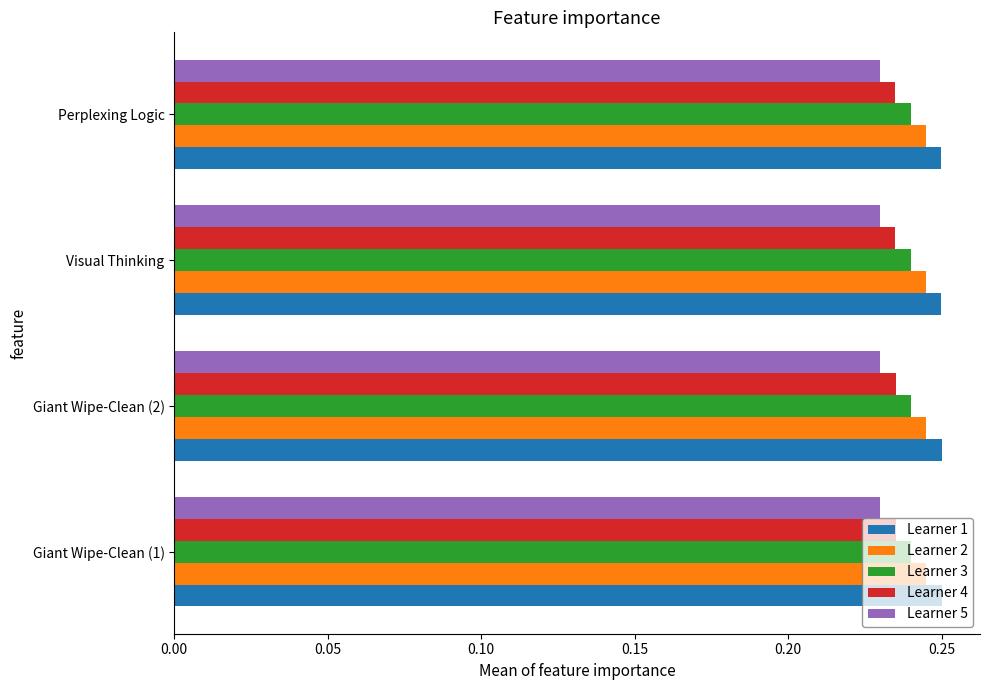

At how many categories does at least one series exceed 0?

4